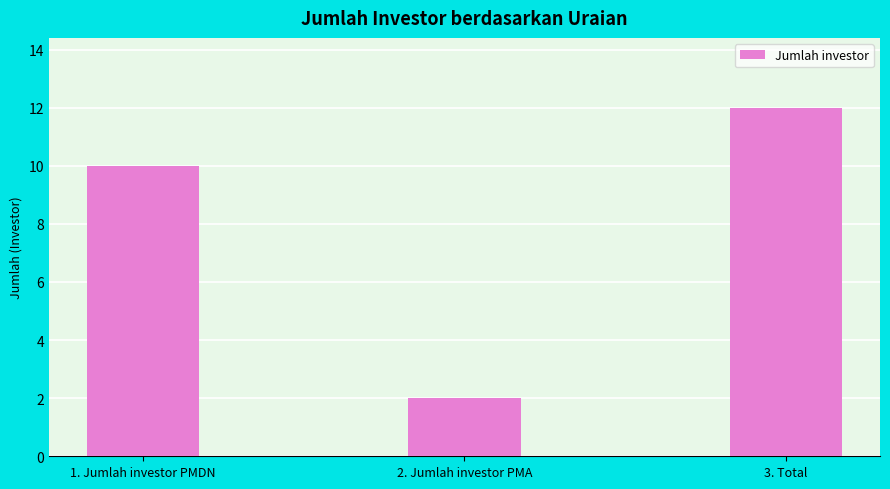

Count the number of categories in the chart.

3